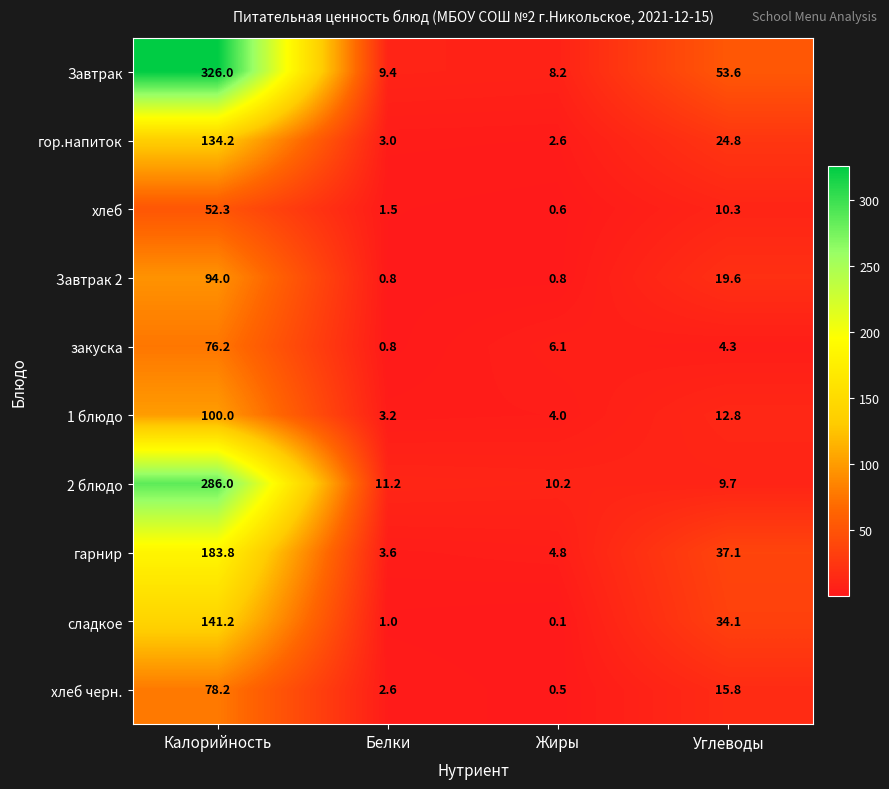

At which category does the chart reach its peak across all series?

Калорийность